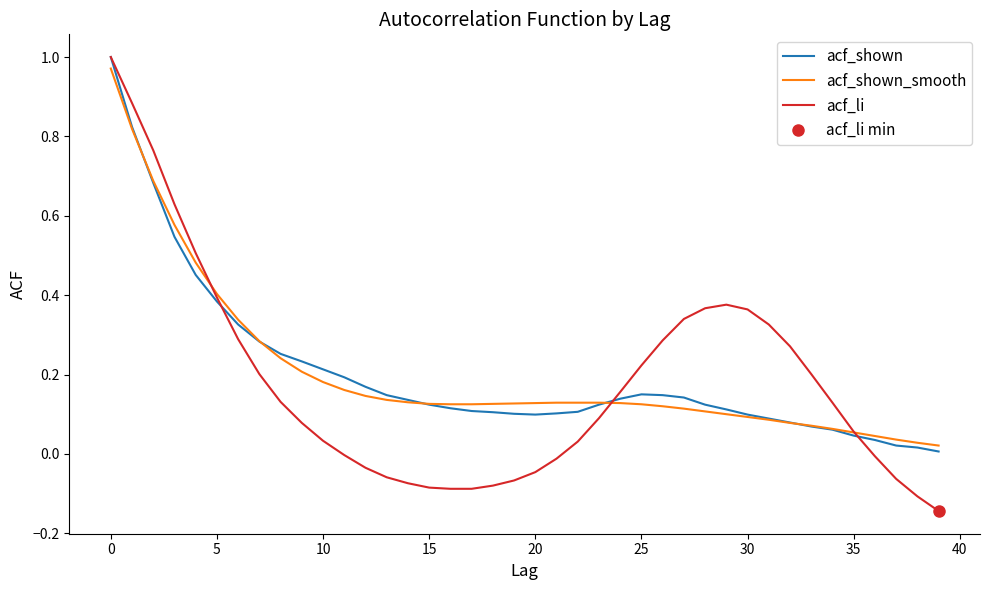

Which series changed the most between 16 and 24?

acf_li